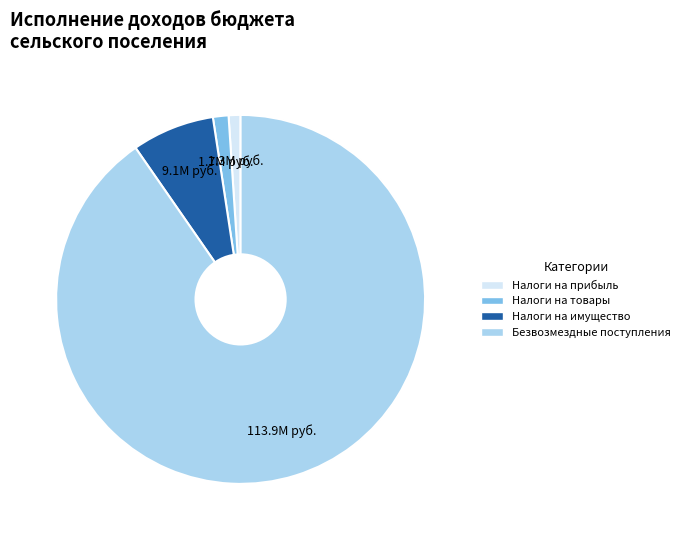

Is there any slice that represents more than half of the pie?

Yes